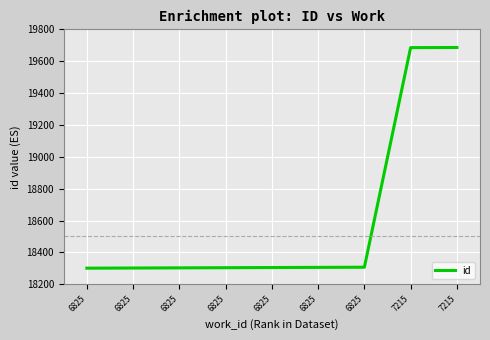

Does the chart have visible grid lines?

Yes